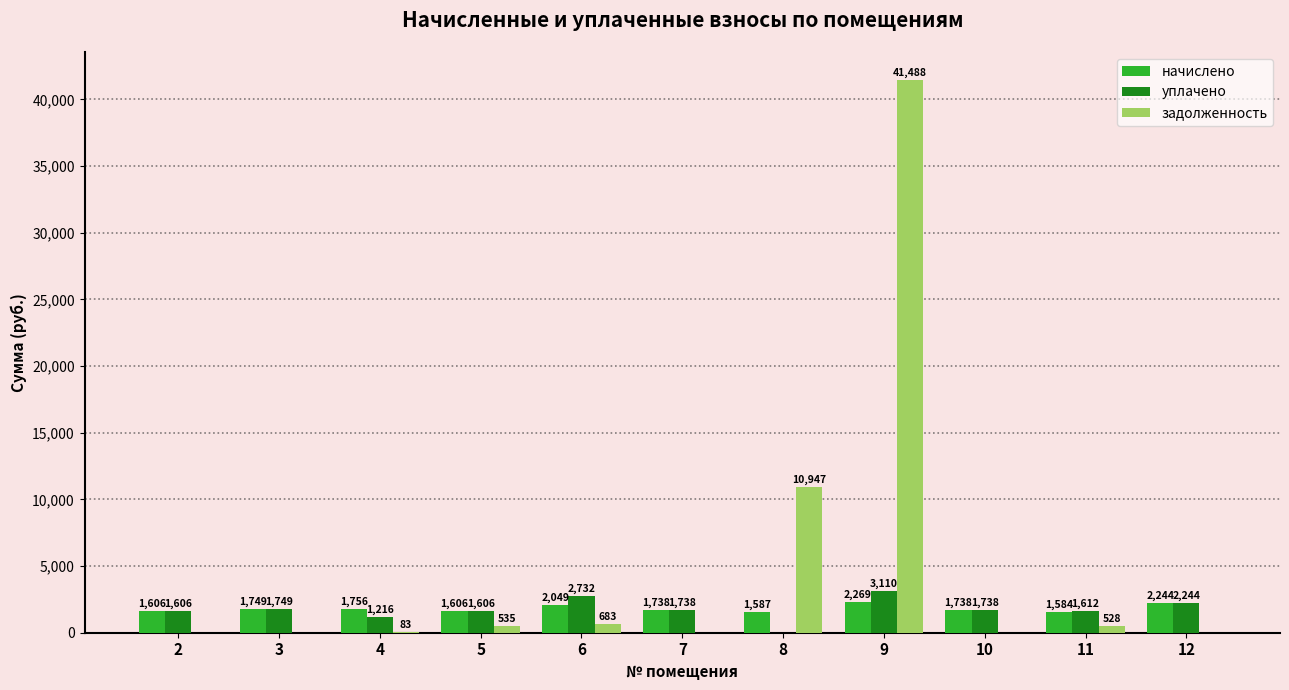

True or false: уплачено has a value of 1737.7 at 7.

True